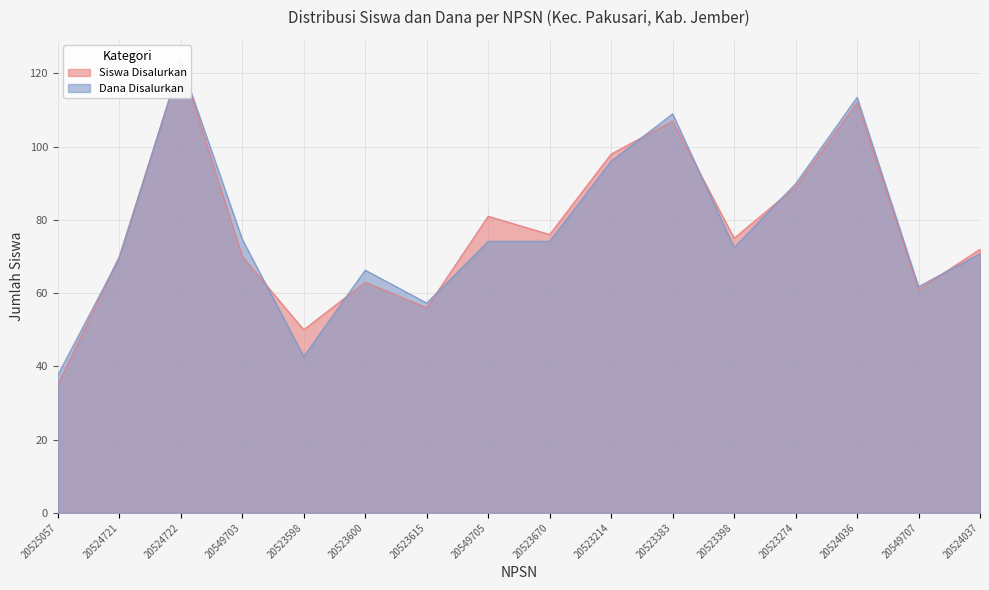

How many intersections are there between Dana Disalurkan and Siswa Disalurkan?

8